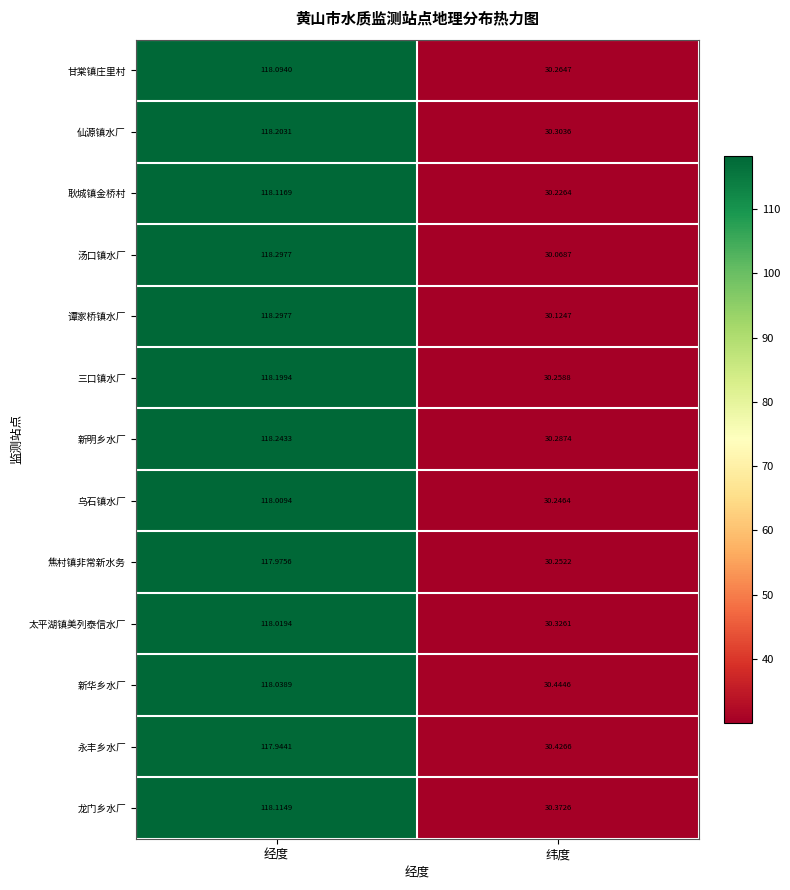

Between 经度 and 纬度, which series saw the biggest shift?

汤口镇水厂